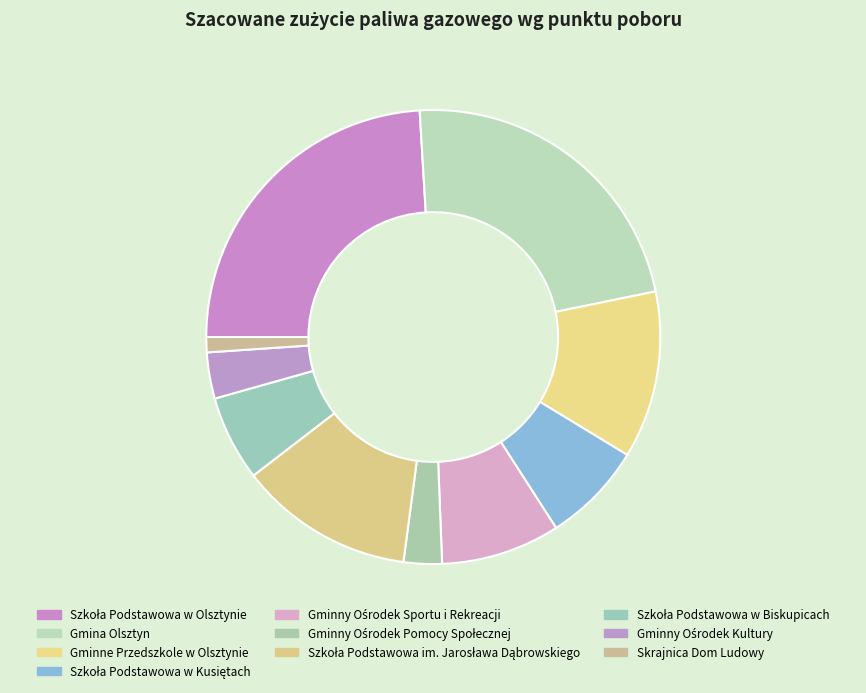

Is the sum of Szkoła Podstawowa w Olsztynie and Szkoła Podstawowa w Biskupicach greater than half?

No